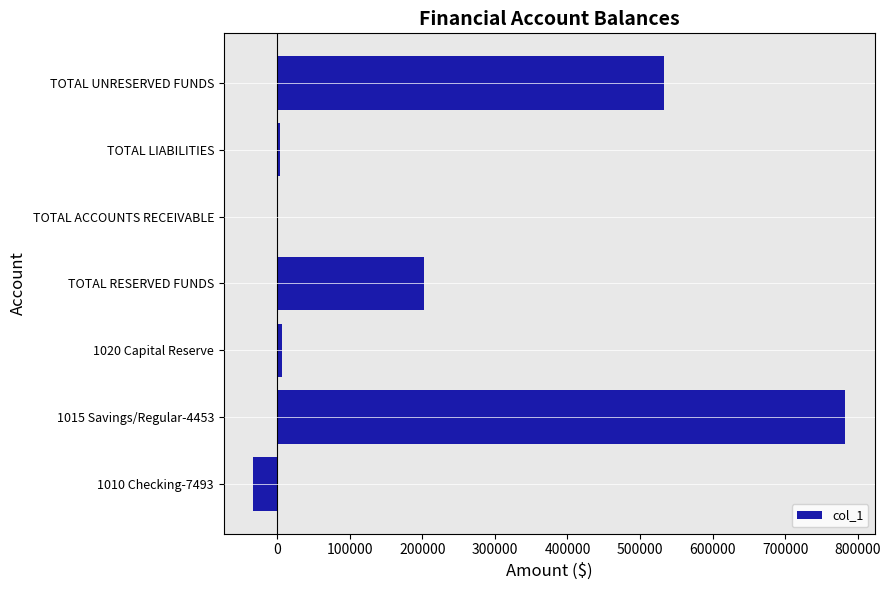

Count the number of categories in the chart.

7